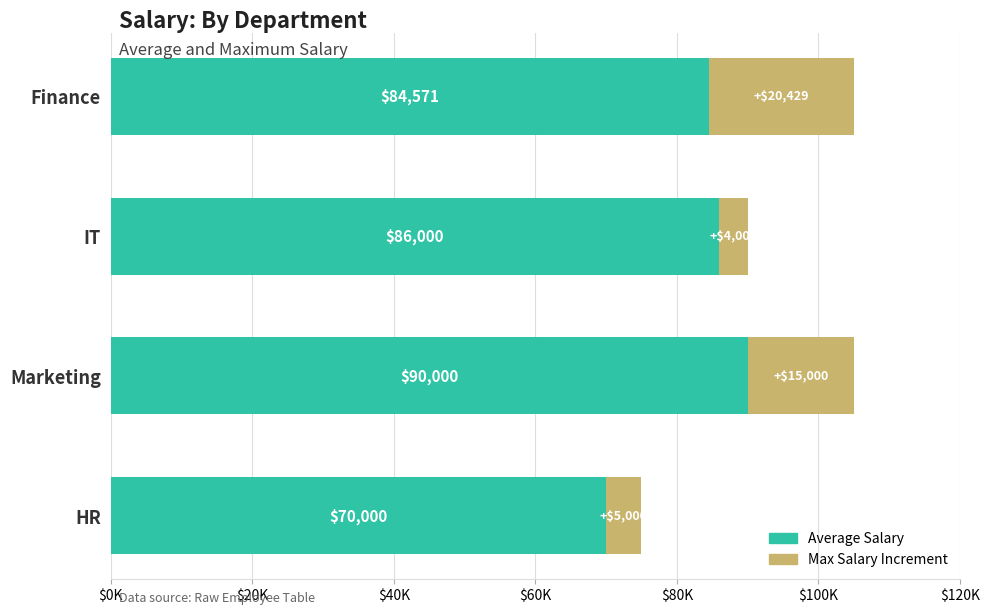

Rank the series by their maximum value, from highest to lowest.

Average Salary, Max Salary Increment